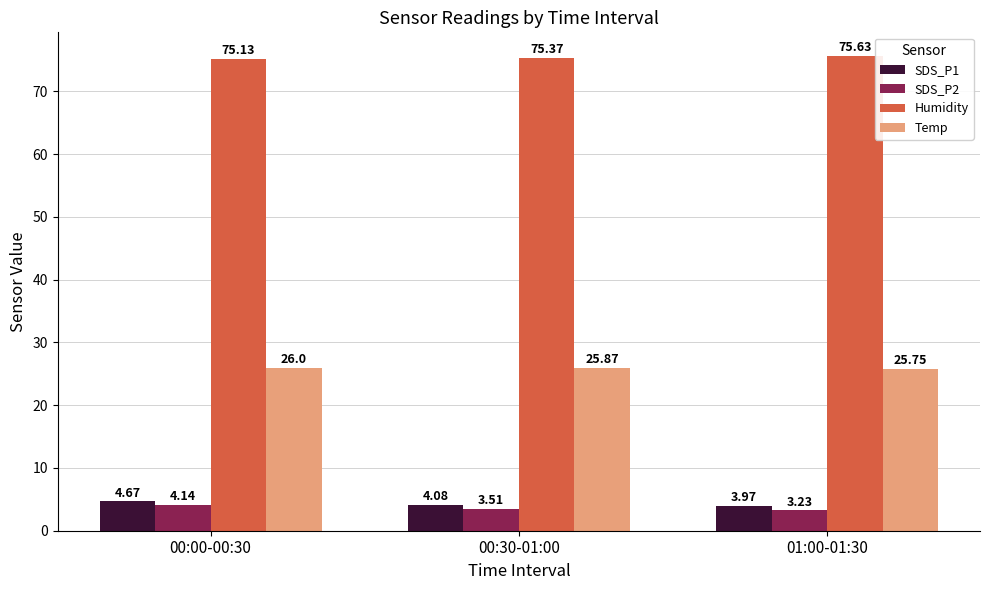

What is the difference between the SDS_P2 values at 00:30-01:00 and 00:00-00:30?

0.6